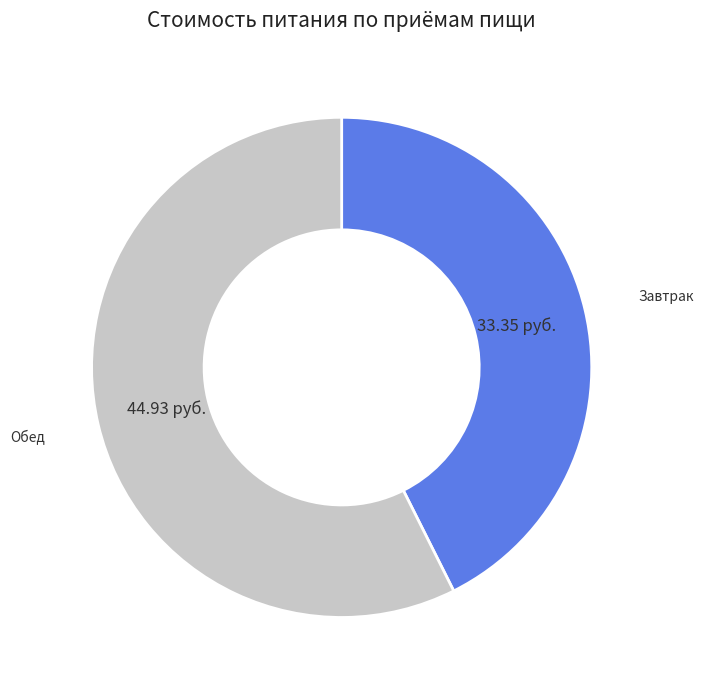

Is there any slice that represents more than half of the pie?

Yes